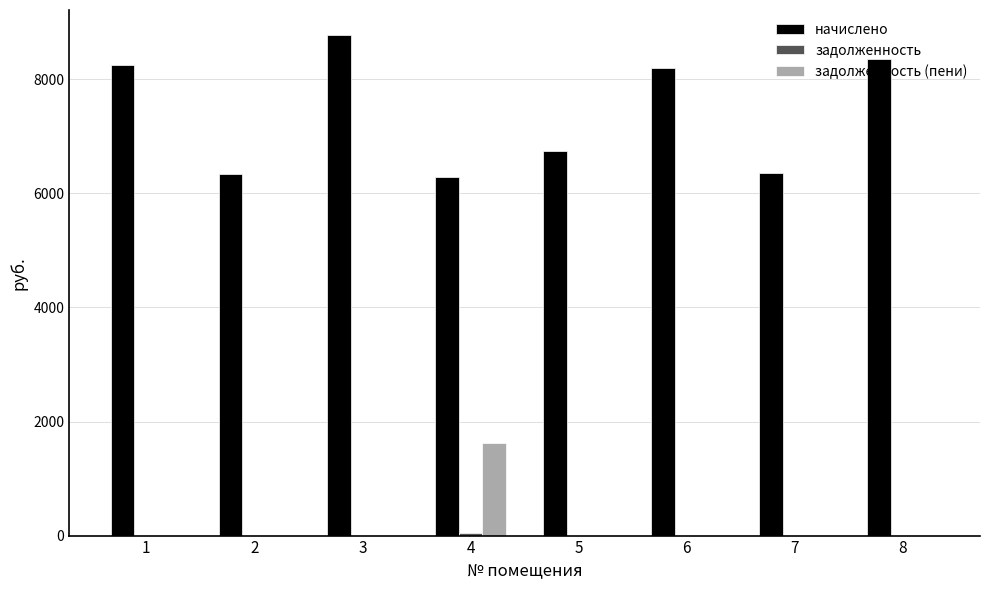

What is the total value across all series at 5?

6739.9